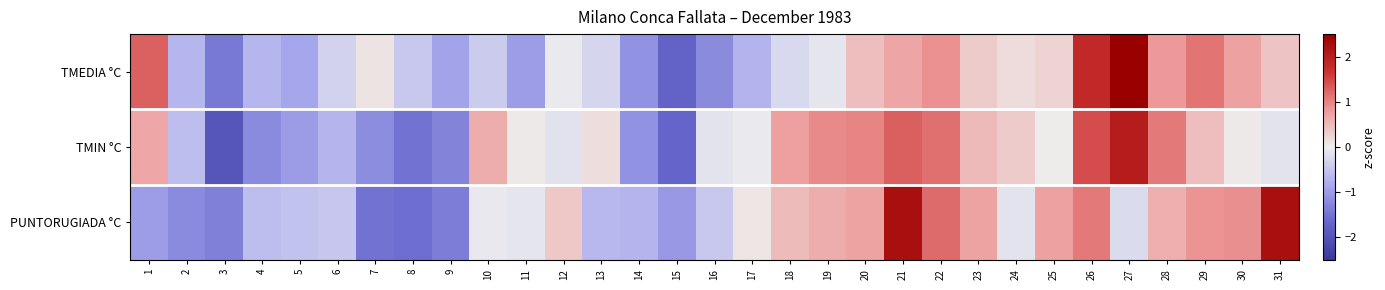

Reading right to left, extract all data points from this chart.

TMEDIA °C: 31=0.4	30=0.7	29=1.1	28=0.8	27=3.0	26=1.8	25=0.3	24=0.2	23=0.3	22=0.9	21=0.7	20=0.5	19=-0.1	18=-0.3	17=-0.7	16=-1.2	15=-1.7	14=-1.1	13=-0.3	12=-0.0	11=-1.0	10=-0.4	9=-0.9	8=-0.5	7=0.1	6=-0.3	5=-0.9	4=-0.7	3=-1.4	2=-0.7	1=1.3
TMIN °C: 31=-0.1	30=0.1	29=0.5	28=1.1	27=2.0	26=1.4	25=0.0	24=0.3	23=0.5	22=1.2	21=1.3	20=1.0	19=0.9	18=0.8	17=-0.0	16=-0.1	15=-1.7	14=-1.1	13=0.2	12=-0.2	11=0.1	10=0.6	9=-1.3	8=-1.5	7=-1.2	6=-0.7	5=-1.0	4=-1.2	3=-1.9	2=-0.6	1=0.7
PUNTORUGIADA °C: 31=2.2	30=0.9	29=0.9	28=0.6	27=-0.2	26=1.1	25=0.8	24=-0.1	23=0.7	22=1.2	21=2.2	20=0.7	19=0.6	18=0.5	17=0.1	16=-0.5	15=-1.0	14=-0.7	13=-0.7	12=0.4	11=-0.1	10=-0.1	9=-1.4	8=-1.5	7=-1.5	6=-0.5	5=-0.5	4=-0.6	3=-1.3	2=-1.2	1=-1.0